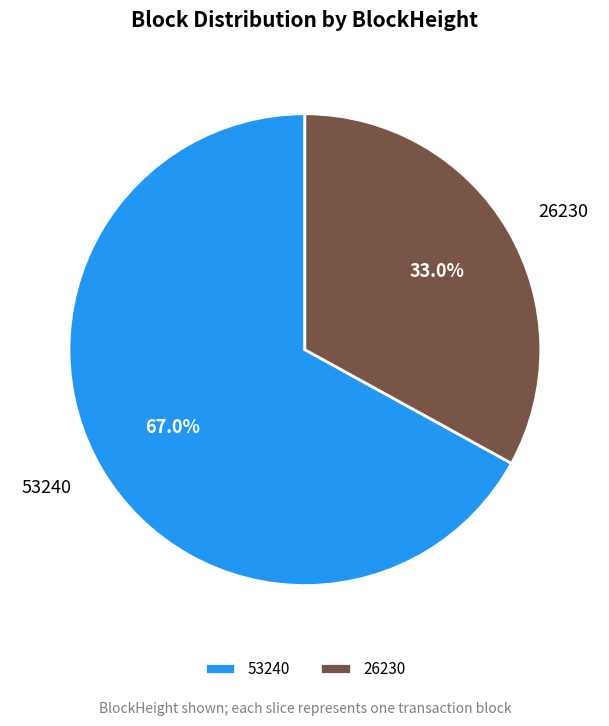

What percentage do 53240 and 26230 together represent?

100.0%